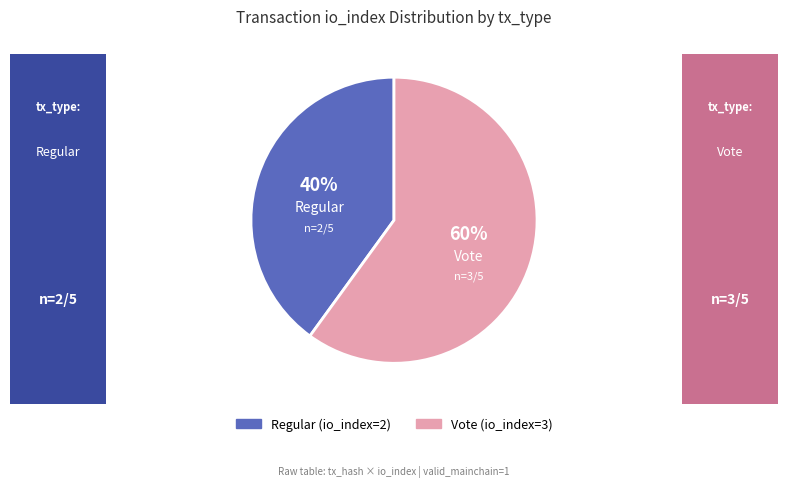

Is there any slice that represents more than half of the pie?

Yes